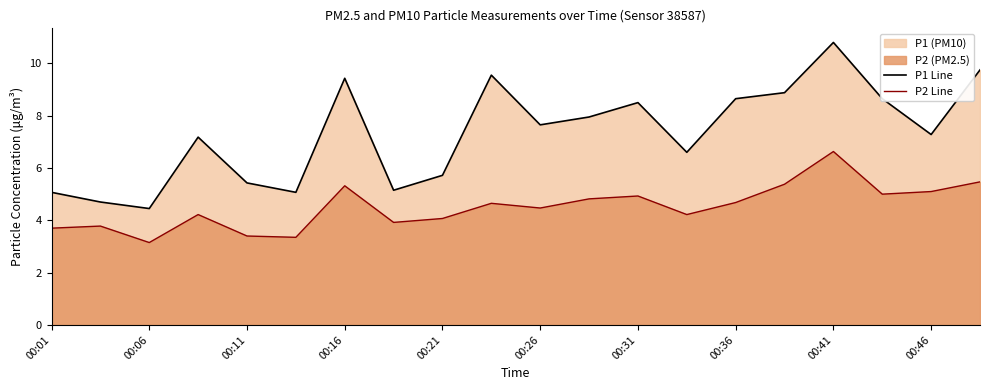

The value of P1 Line at 00:31 is 3.4. True or false?

False